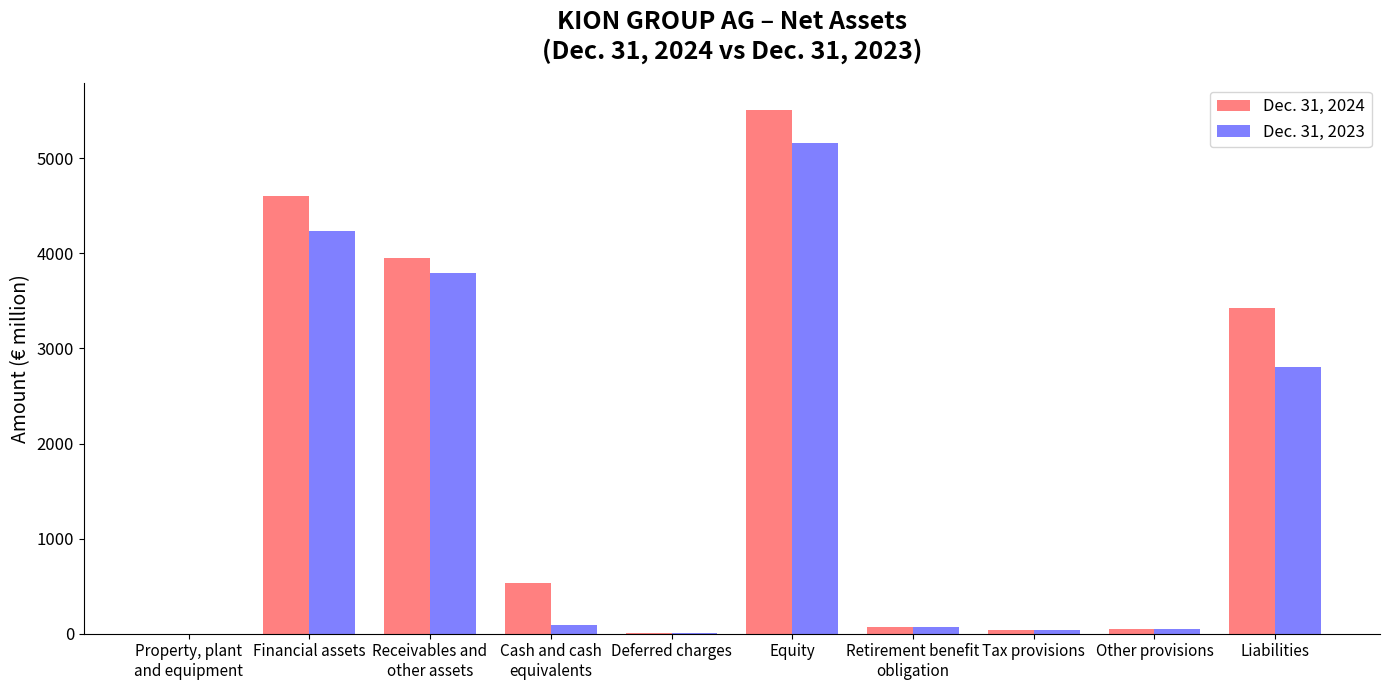

What is the maximum value shown in the chart?

5512.8